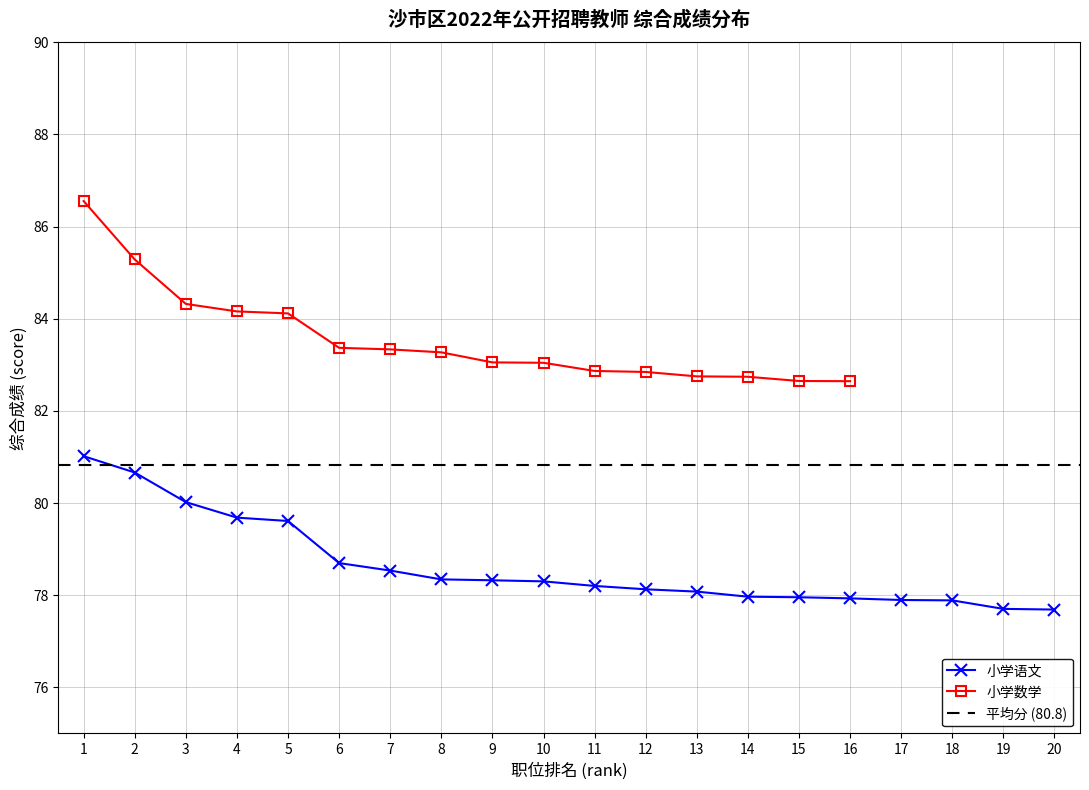

True or false: the data shows 33.7 at 19.

False